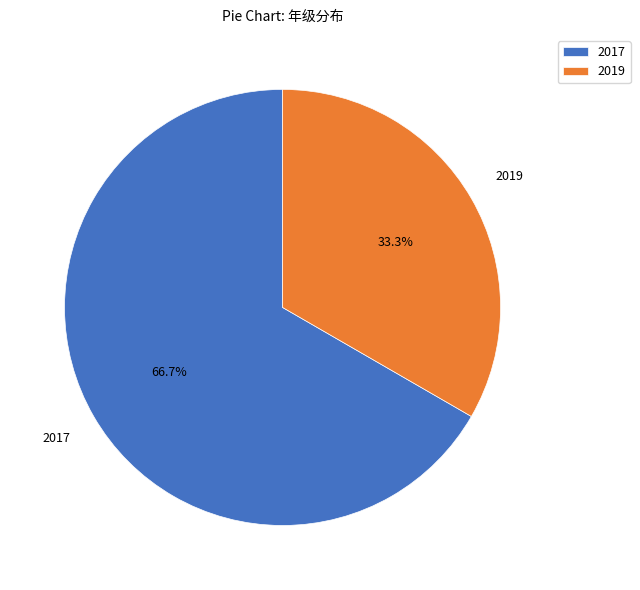

How many slices are in this pie chart?

2